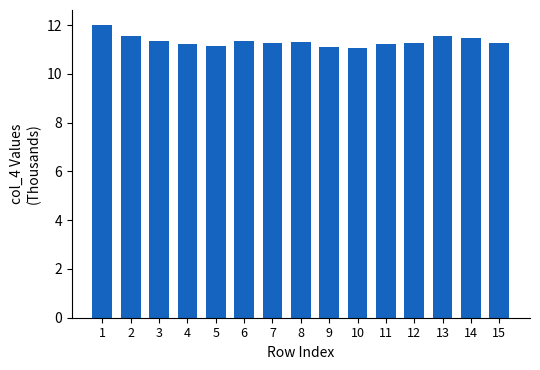

Read the value at 1.

12.0